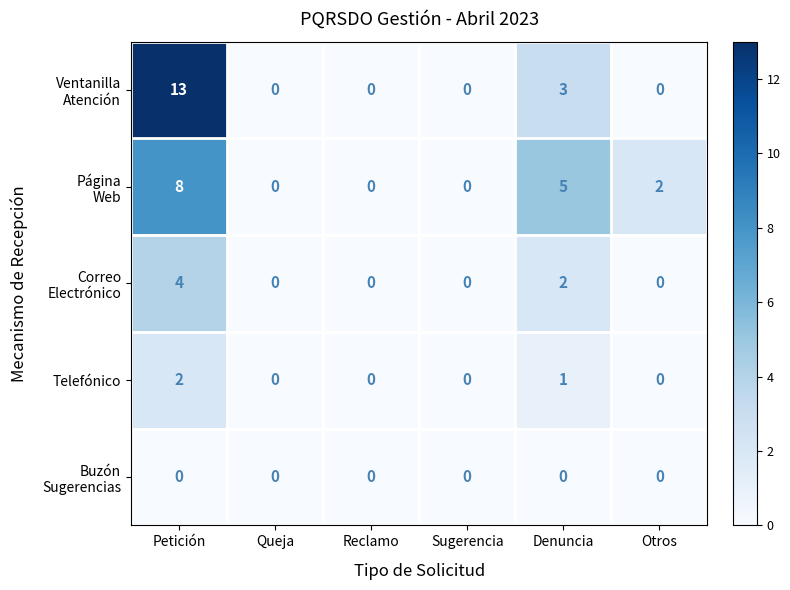

At which label does Telefónico reach its peak?

Petición